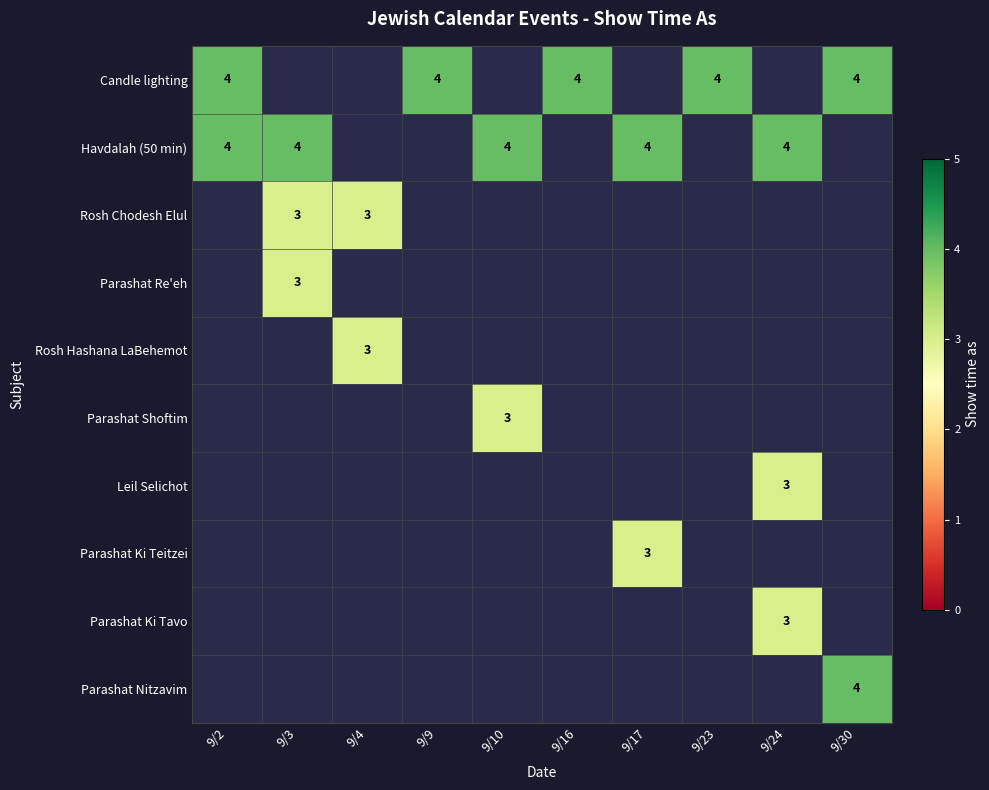

Is it true that Candle lighting equals 4 at 9/9?

True